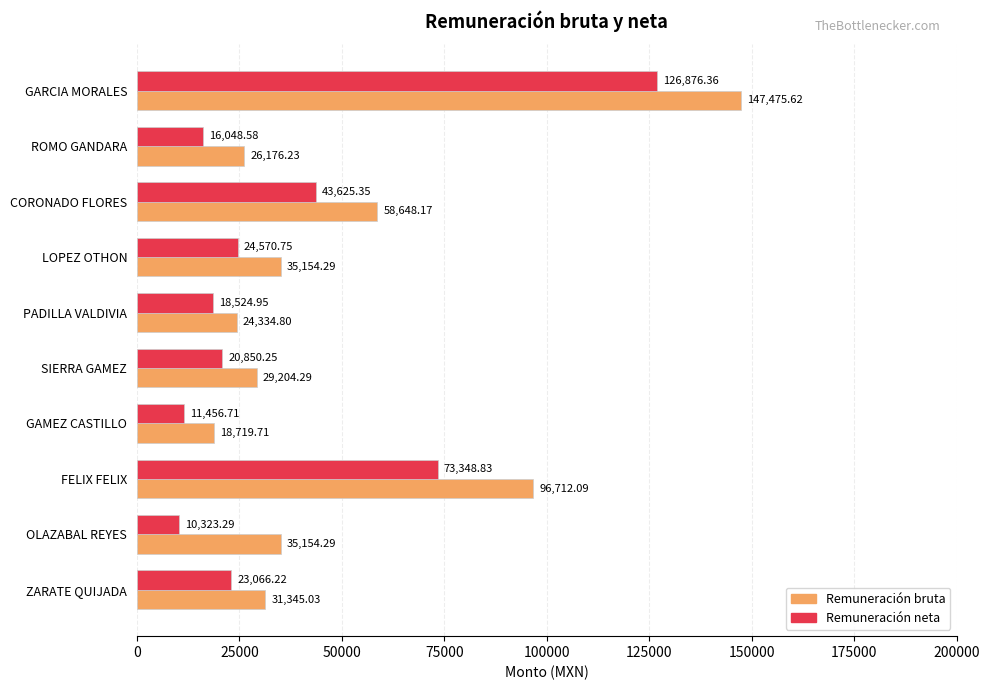

Which series changed the most between GARCIA MORALES and PADILLA VALDIVIA?

Remuneración bruta